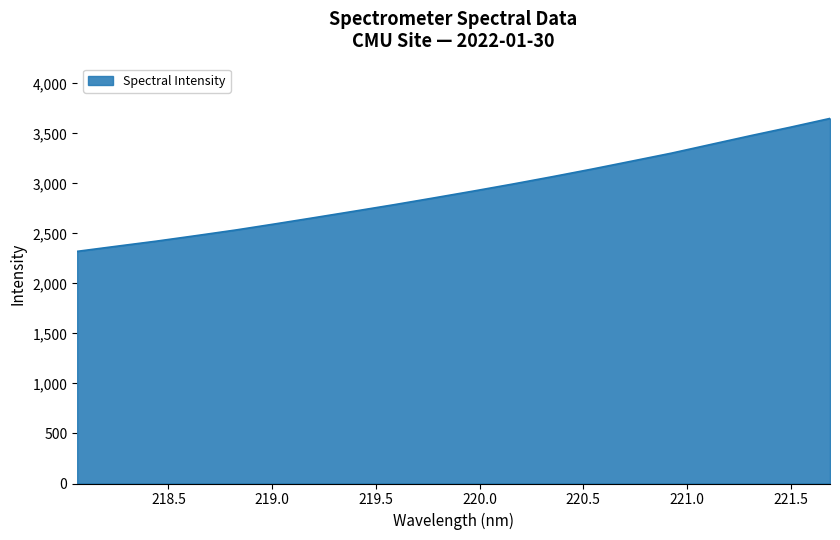

What is the difference between the maximum and minimum values?

1329.1